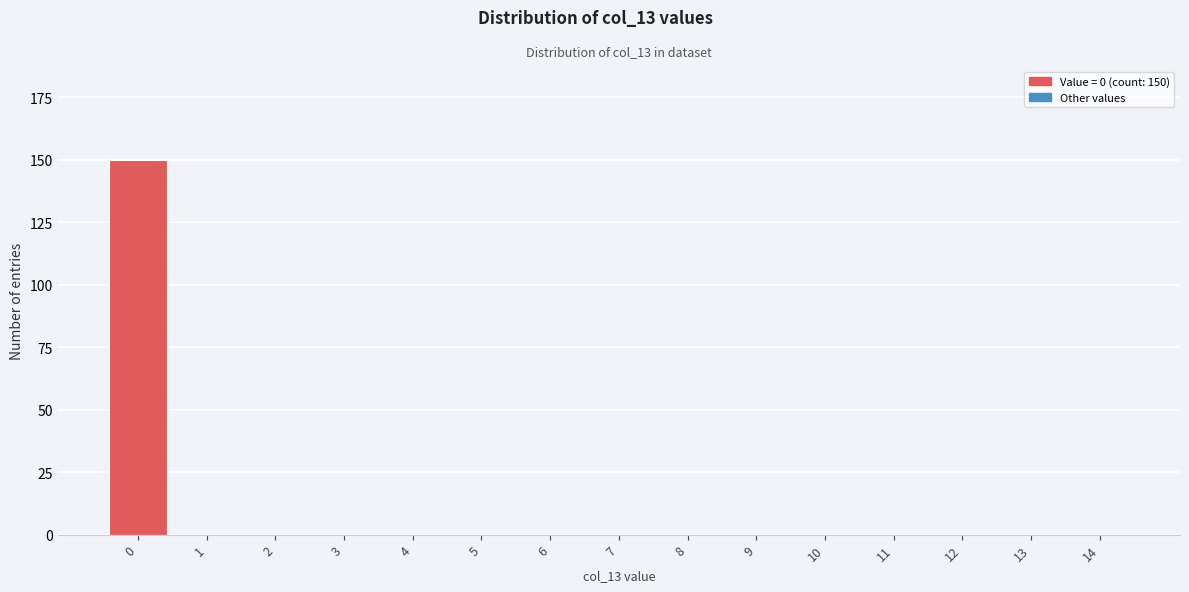

Reading left to right, transcribe all the data shown in this chart.

0=150	1=0	2=0	3=0	4=0	5=0	6=0	7=0	8=0	9=0	10=0	11=0	12=0	13=0	14=0